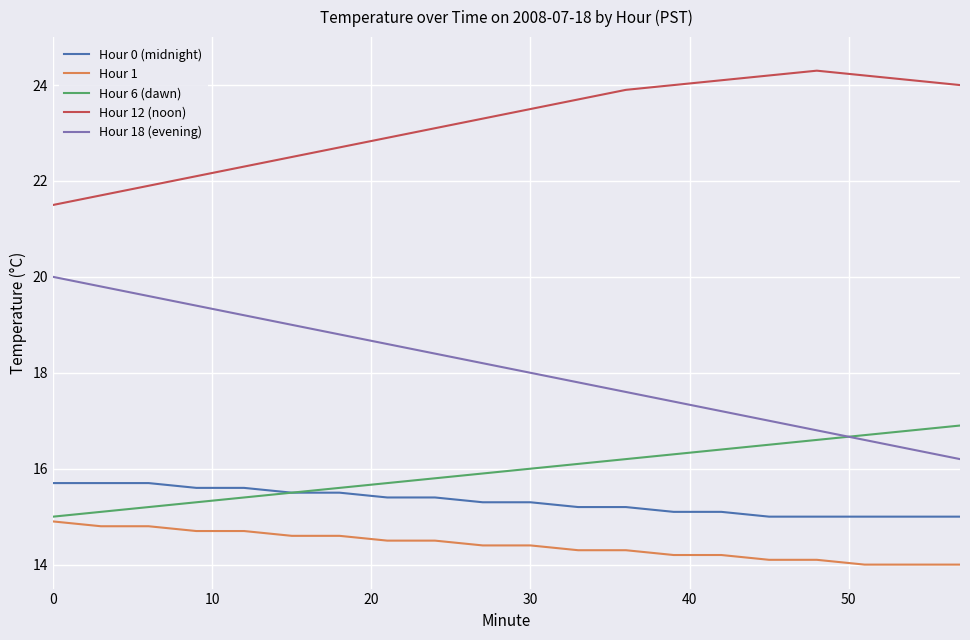

True or false: Hour 12 (noon) and Hour 6 (dawn) cross at least once.

False